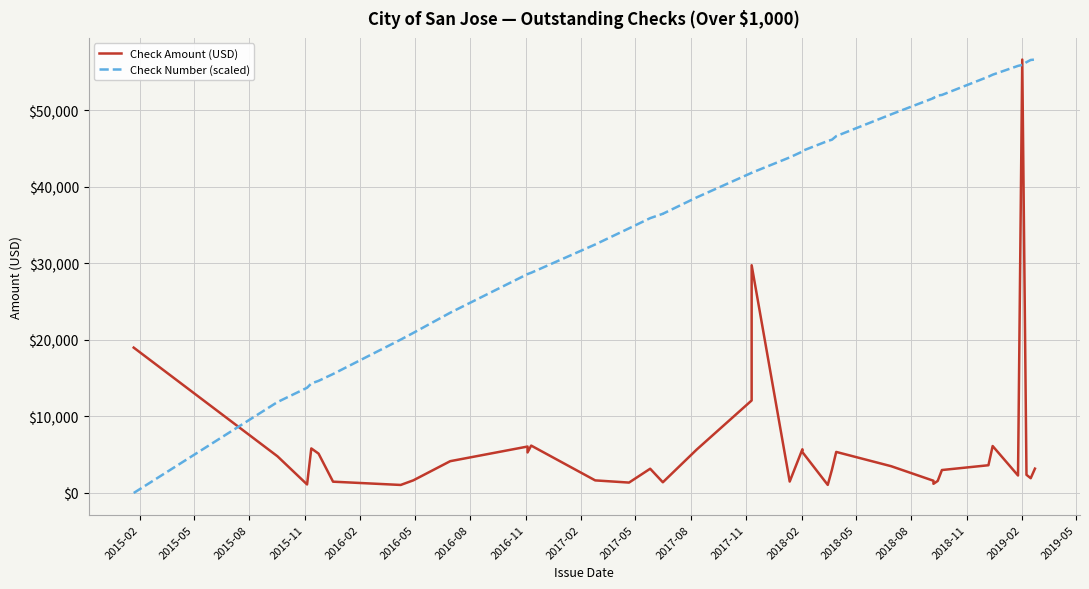

What is the value of the Check Amount (USD) point at the 23rd from the left?

5348.0